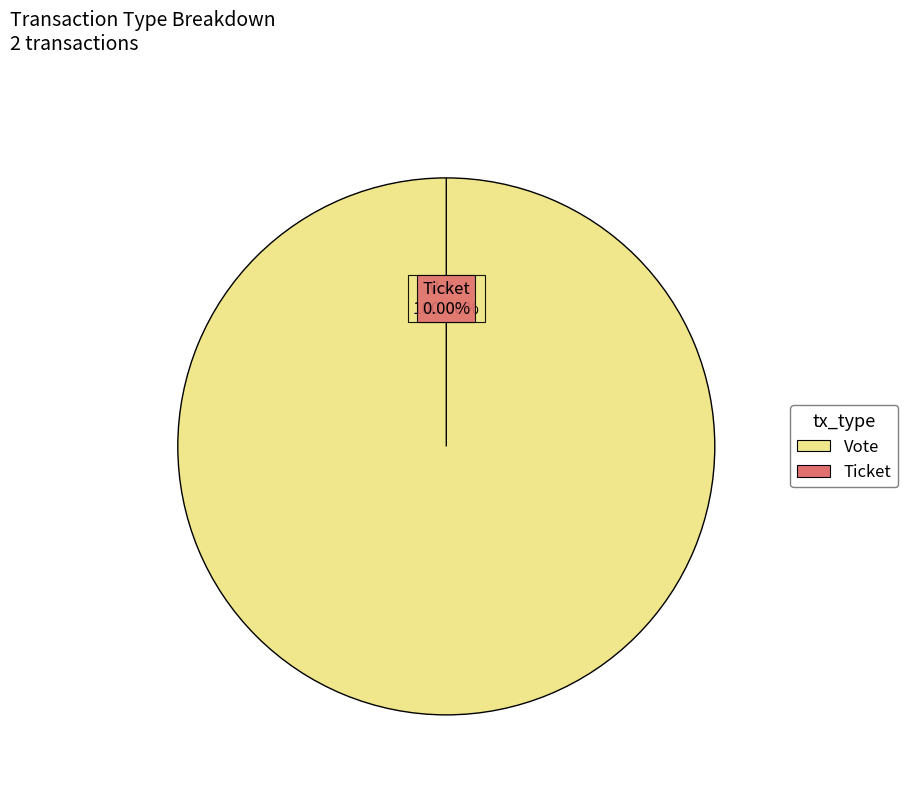

Which slice represents more than half of the pie?

Vote